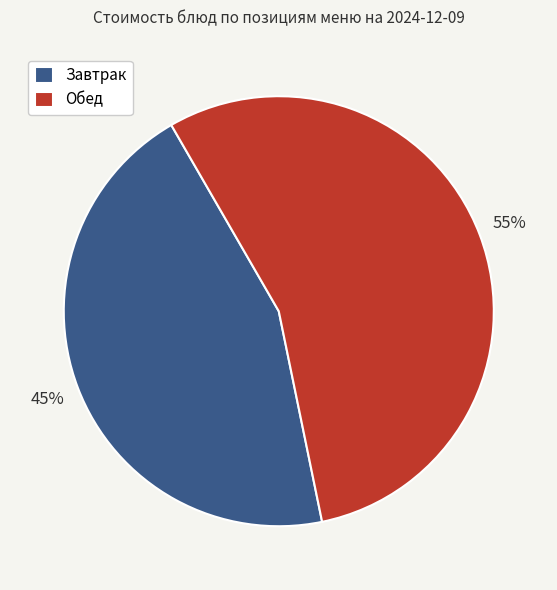

How many slices are in this pie chart?

2